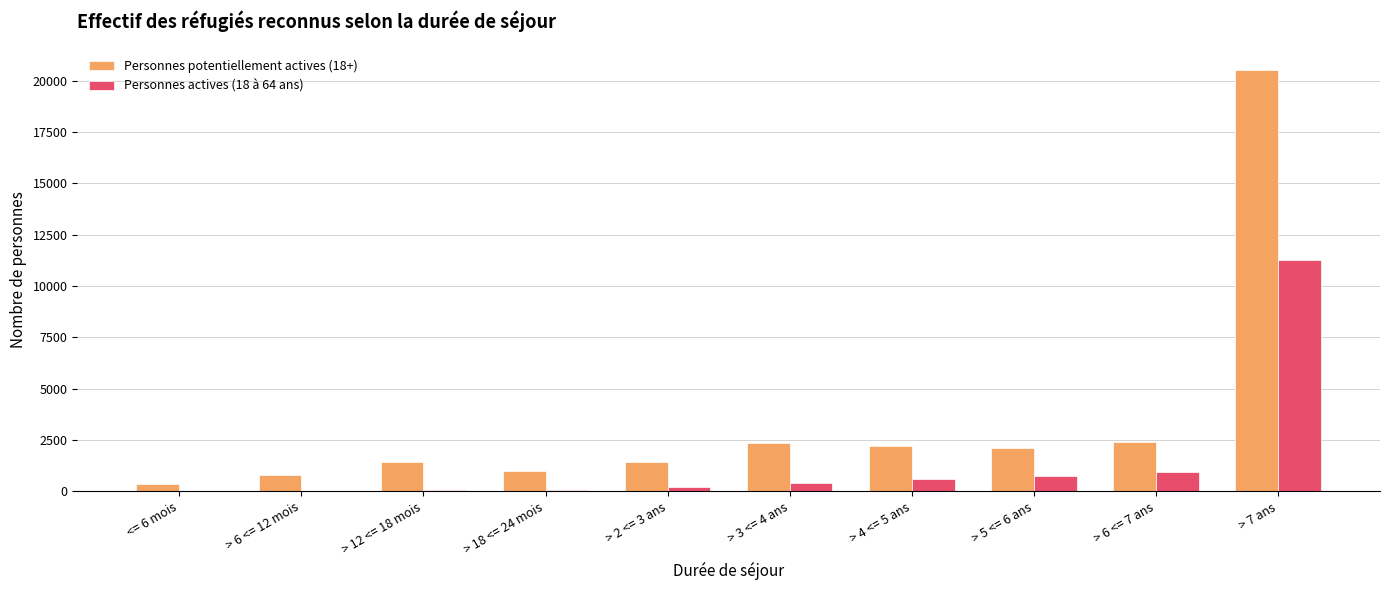

Which series has the largest range (max minus min)?

Personnes potentiellement actives (18+)